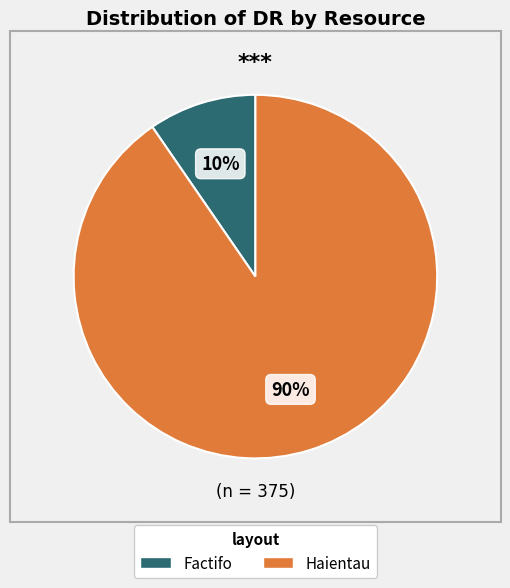

Which slice is the smallest?

Factifo